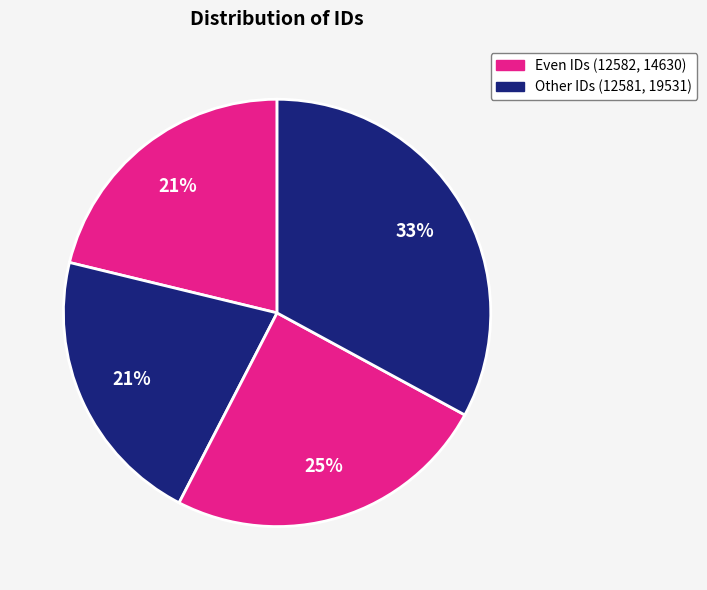

Count the number of slices in the pie.

4